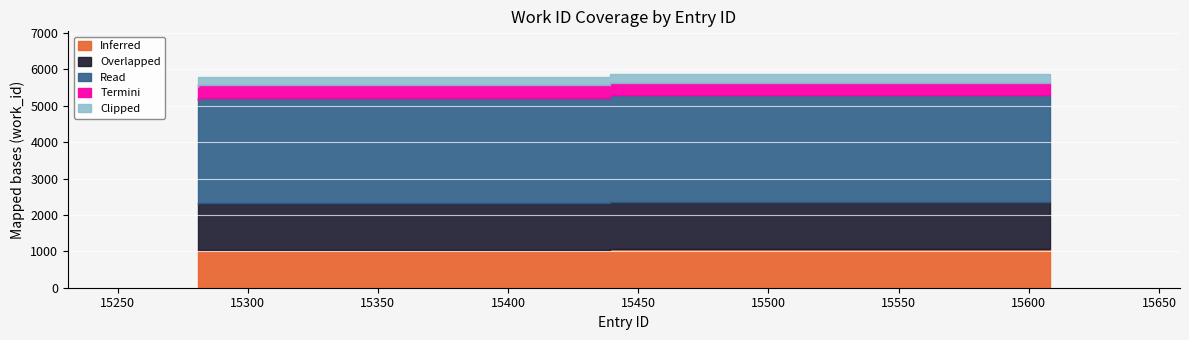

What is the ratio of the value at 15608 to the value at 15439?

1.0